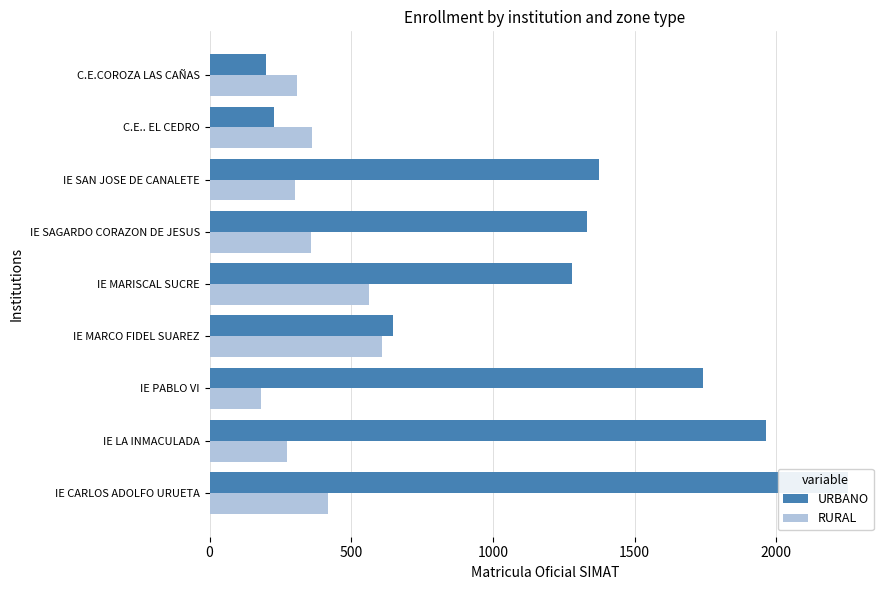

Which series has the widest spread of values?

URBANO